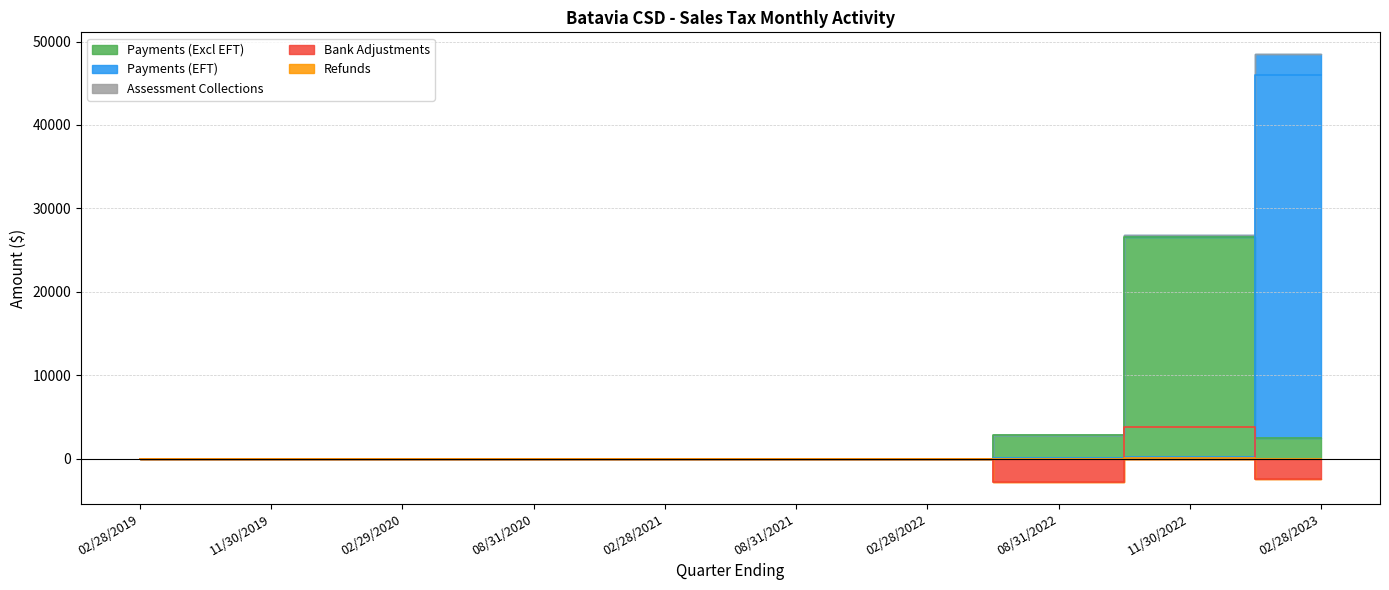

What is the smallest value displayed?

-2820.5